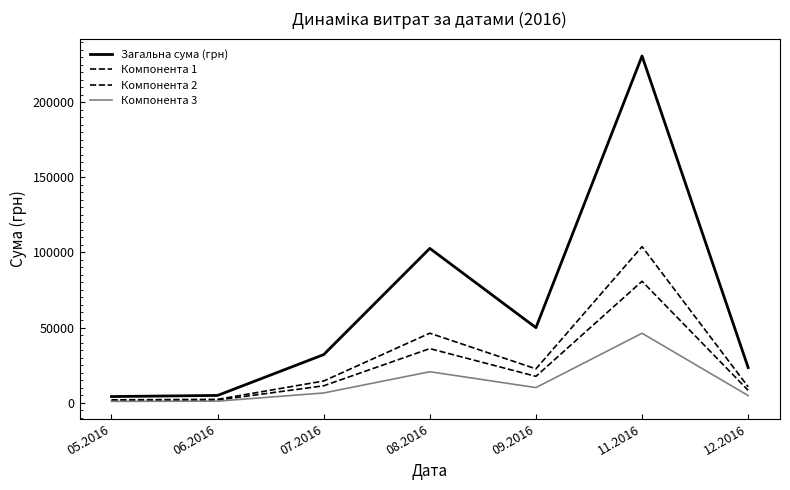

What is the spread (max minus min) of values at 11.2016?

184673.8